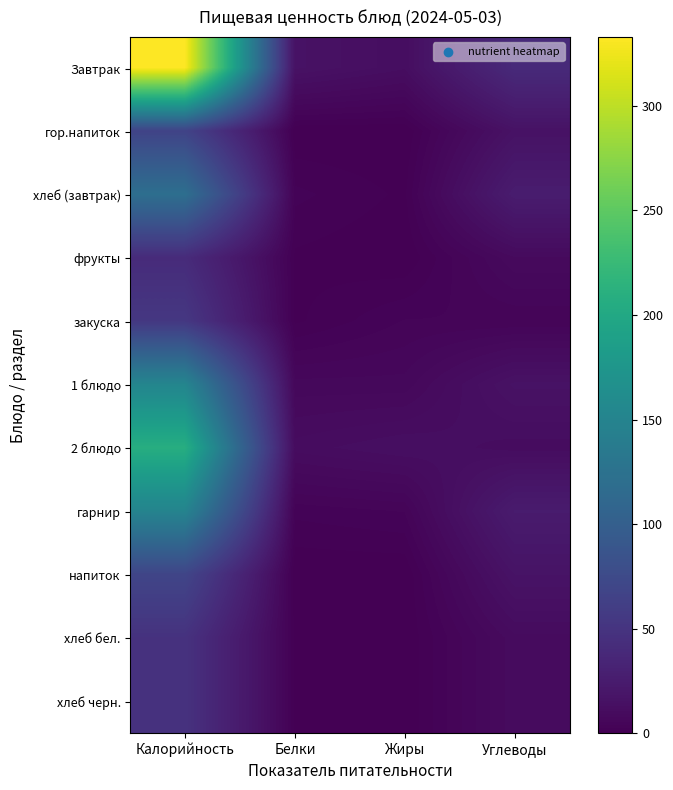

Reading left to right, transcribe all the data shown in this chart.

Завтрак: Калорийность=333	Белки=16	Жиры=12	Углеводы=40
гор.напиток: Калорийность=67	Белки=0	Жиры=0	Углеводы=16
хлеб (завтрак): Калорийность=121	Белки=3	Жиры=1	Углеводы=26
фрукты: Калорийность=41	Белки=1	Жиры=0	Углеводы=9
закуска: Калорийность=54	Белки=1	Жиры=4	Углеводы=4
1 блюдо: Калорийность=152	Белки=7	Жиры=7	Углеводы=16
2 блюдо: Калорийность=208	Белки=11	Жиры=13	Углеводы=11
гарнир: Калорийность=150	Белки=3	Жиры=4	Углеводы=25
напиток: Калорийность=69	Белки=0	Жиры=0	Углеводы=17
хлеб бел.: Калорийность=48	Белки=1	Жиры=0	Углеводы=10
хлеб черн.: Калорийность=48	Белки=1	Жиры=0	Углеводы=10